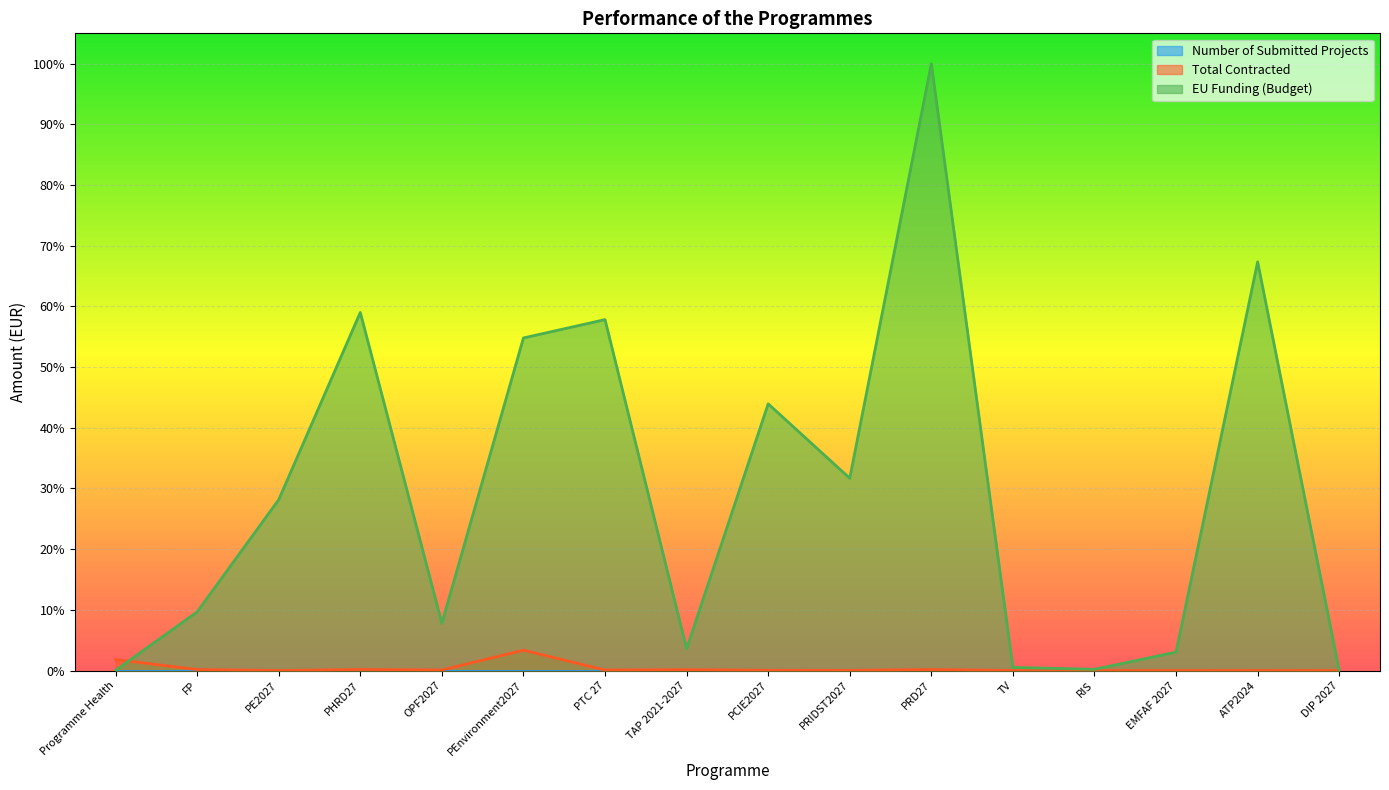

Which series has the largest range (max minus min)?

EU Funding (Budget)